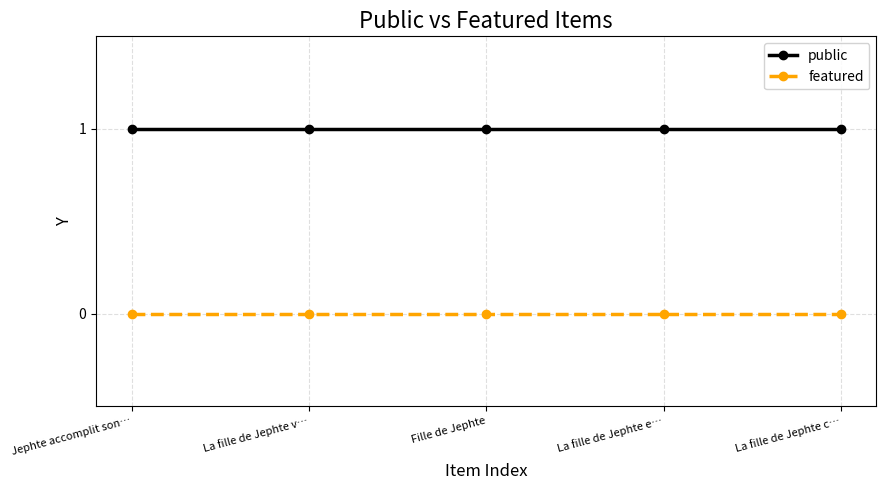

True or false: featured and public cross at least once.

False